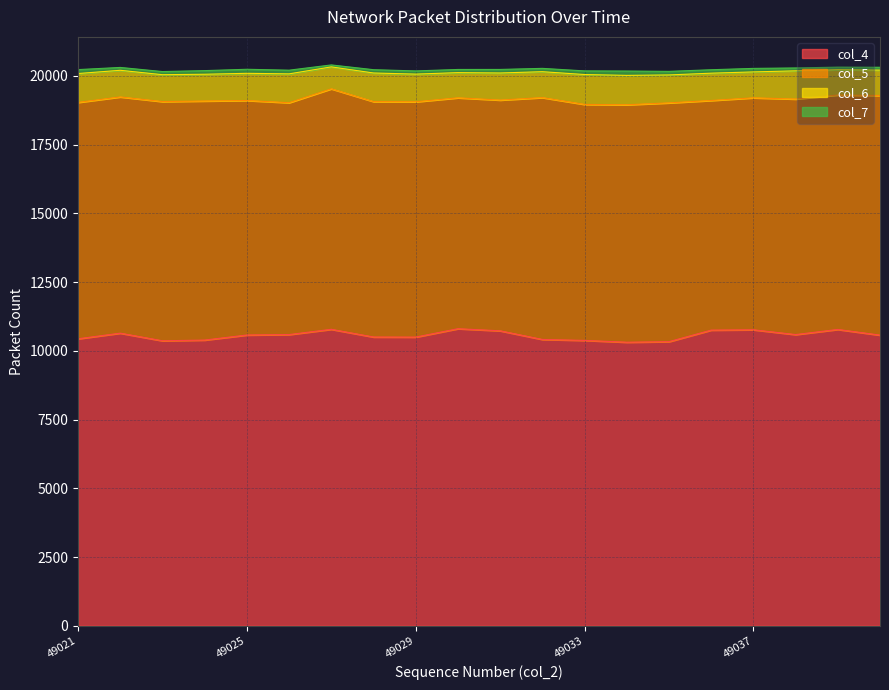

True or false: col_5 has a value of 5403 at 49025.

False